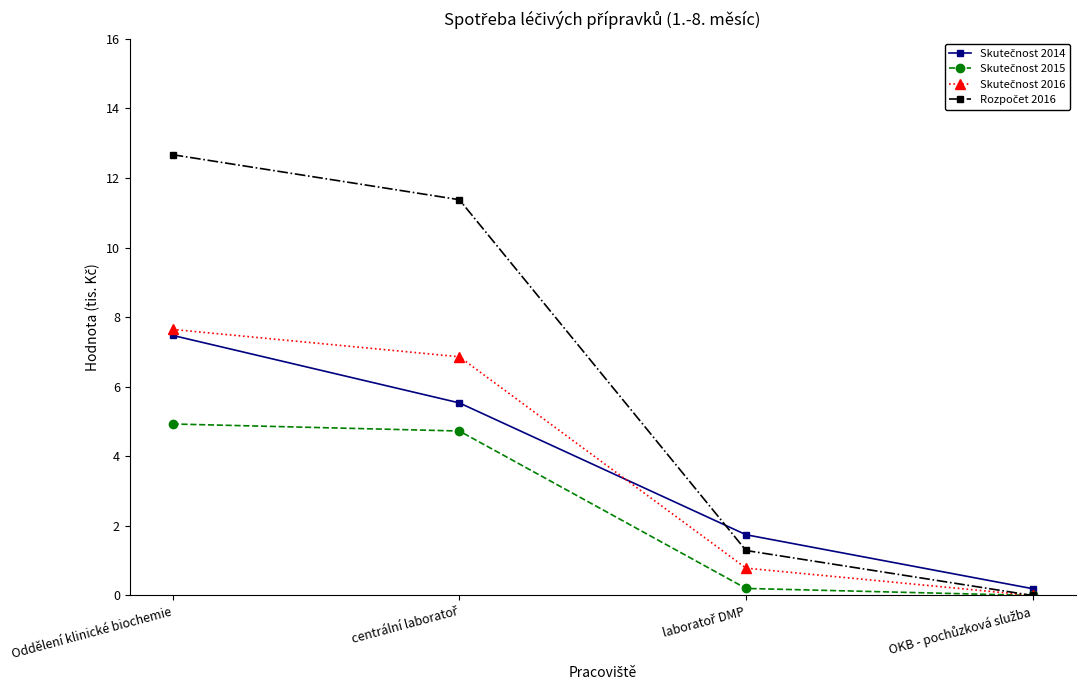

Count the number of categories in the chart.

4